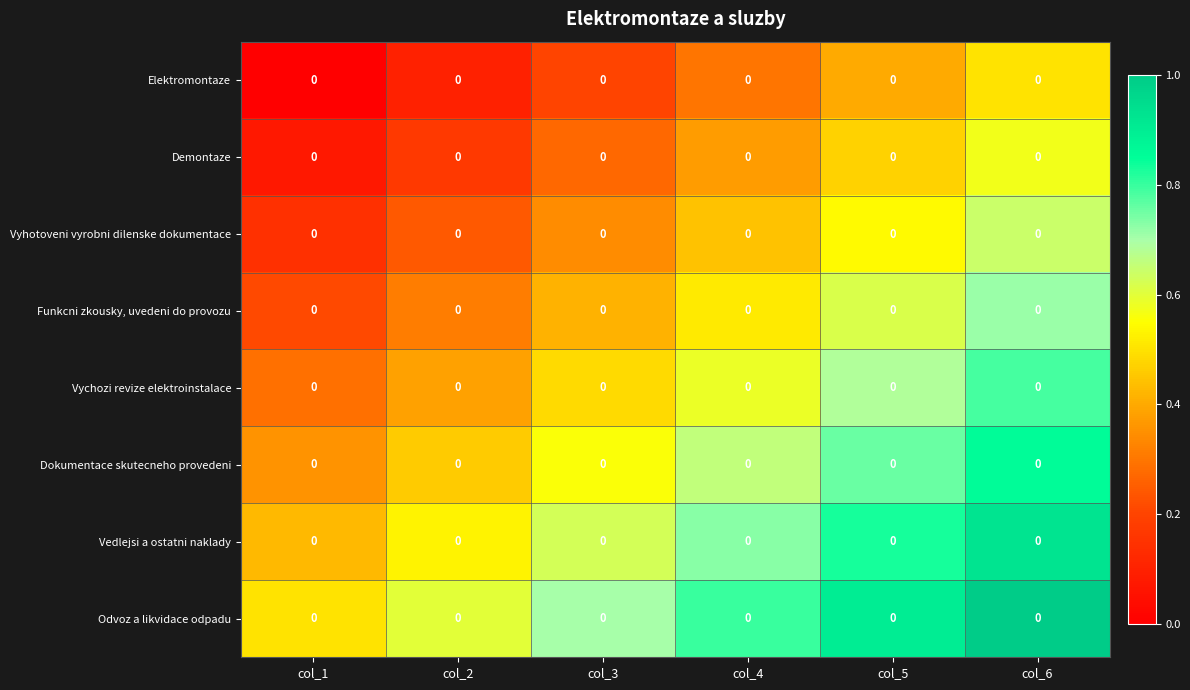

What is the difference between the Vychozi revize elektroinstalace values at col_1 and col_5?

0.4